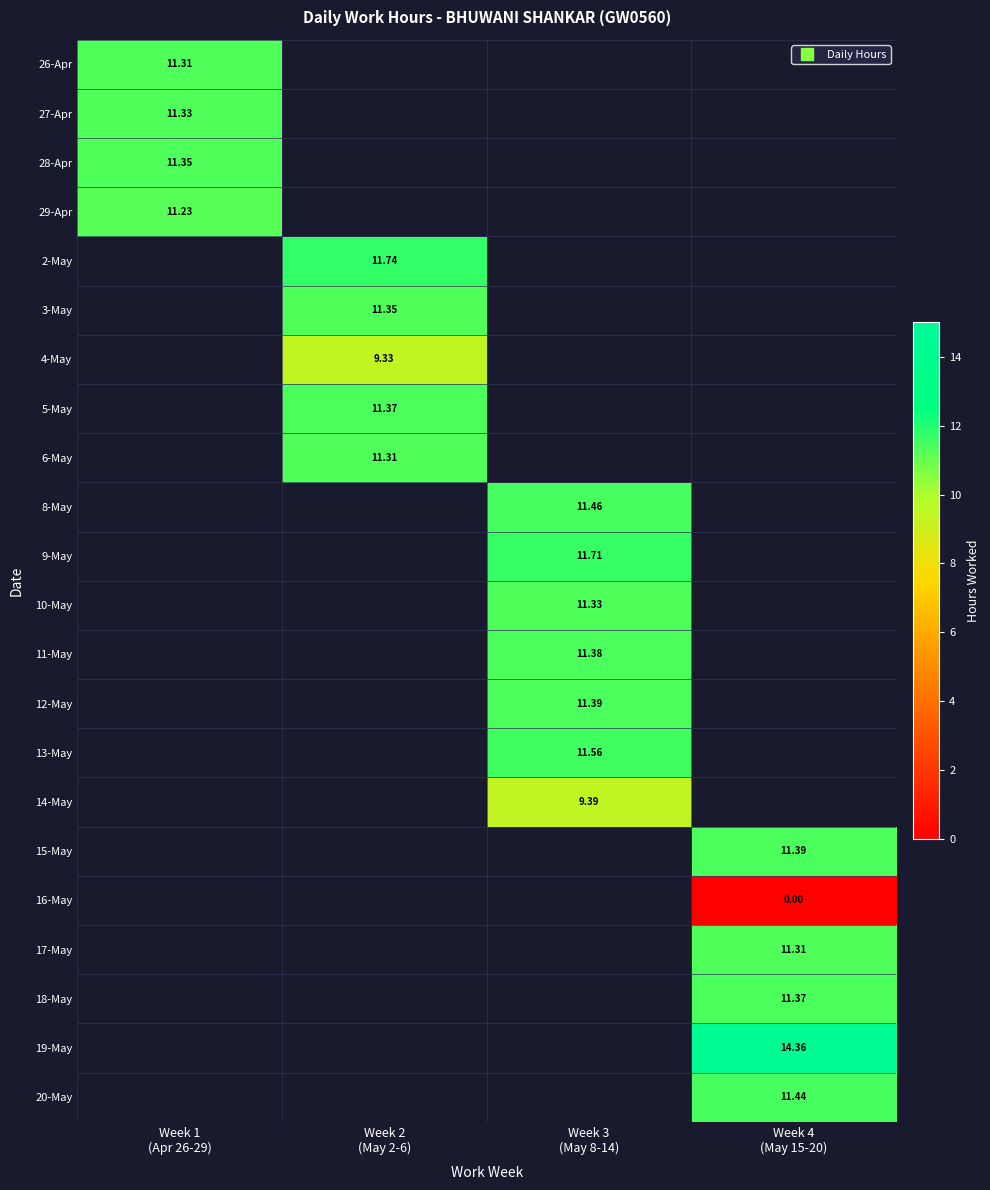

Which label corresponds to the largest value in the chart?

Week 4
(May 15-20)